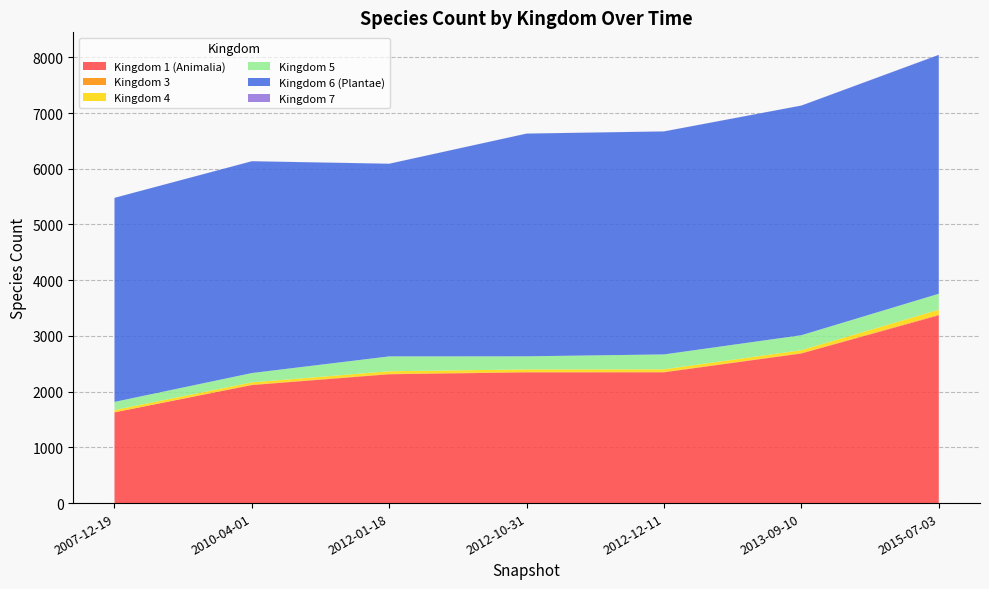

Reading right to left, list all the values displayed in this chart.

1: 6=3370	5=2685	4=2347	3=2346	2=2312	1=2118	0=1629
3: 6=13	5=8	4=8	3=8	2=8	1=8	0=0
4: 6=87	5=51	4=46	3=45	2=46	1=41	0=41
5: 6=287	5=269	4=267	3=235	2=267	1=167	0=146
6: 6=4286	5=4121	4=4002	3=3997	2=3457	1=3801	0=3662
7: 6=3	5=1	4=1	3=1	2=1	1=1	0=0